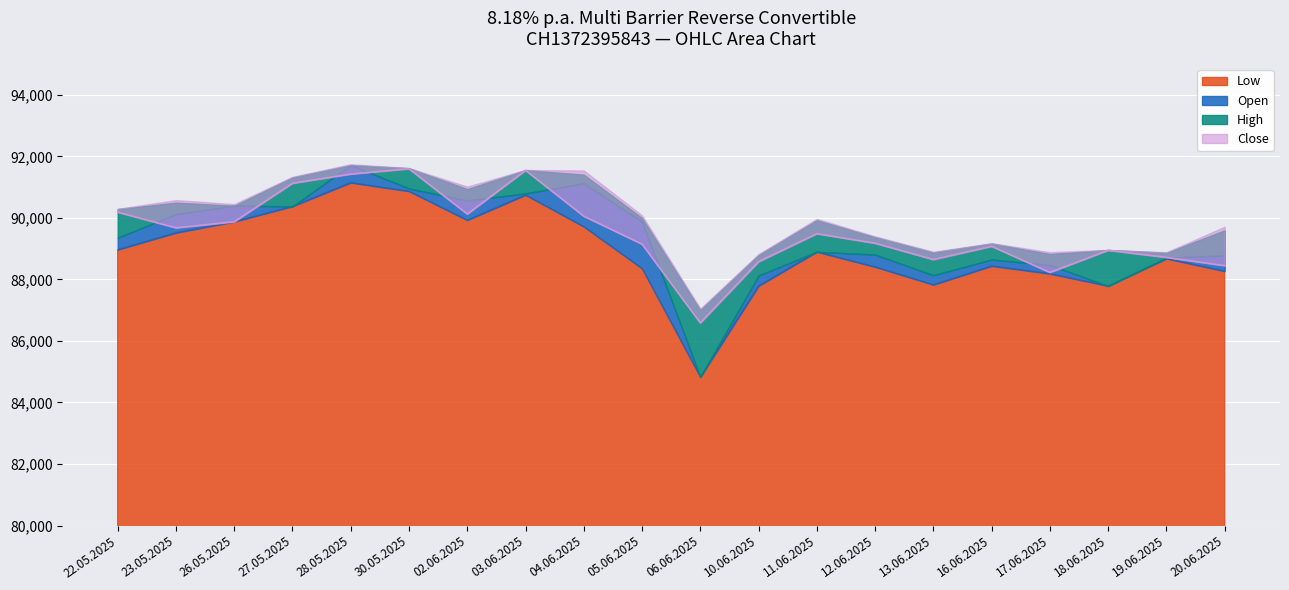

What is the difference between the Close values at 02.06.2025 and 12.06.2025?

950